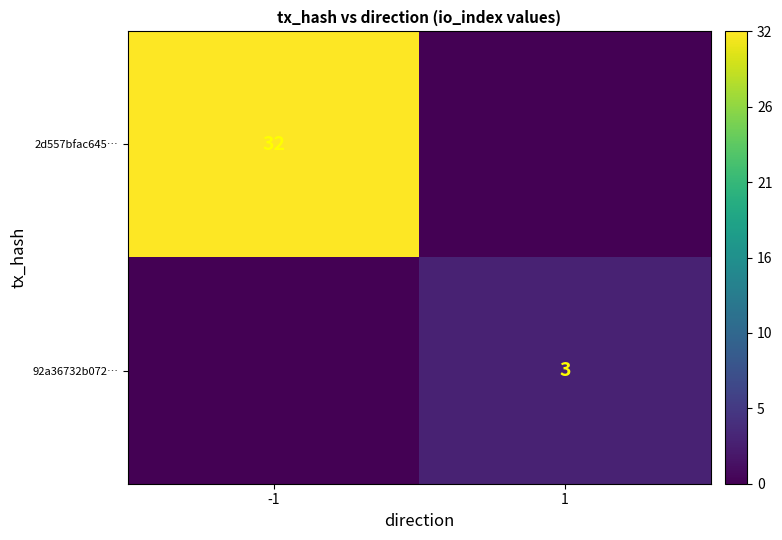

Is the value of 2d557bfac645… at -1 greater than the value of 92a36732b072… at 1?

Yes